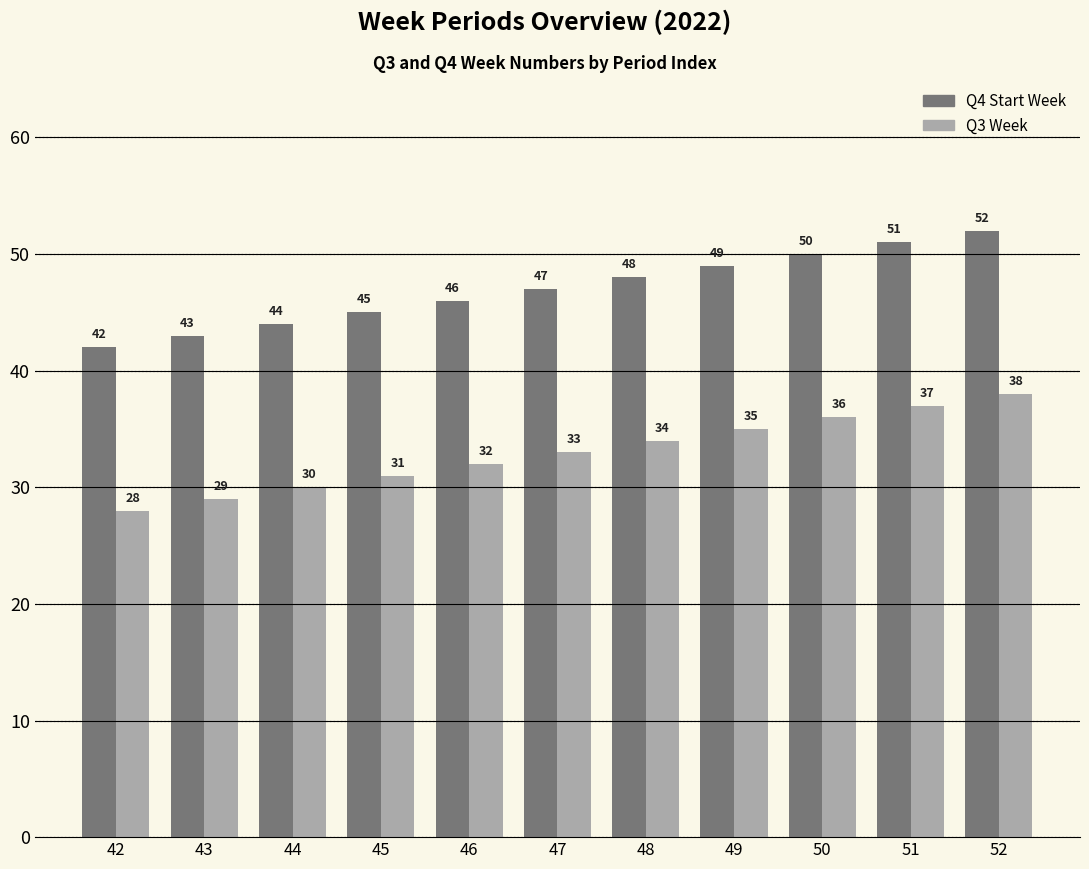

What are all the series names shown in the legend?

Q4 Start Week, Q3 Week